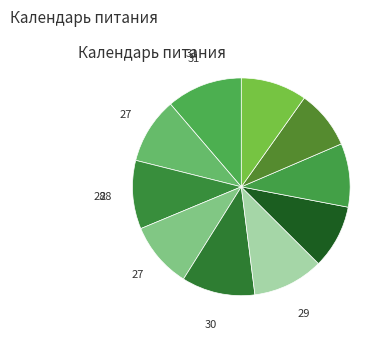

Which slice is the smallest?

ноябрь